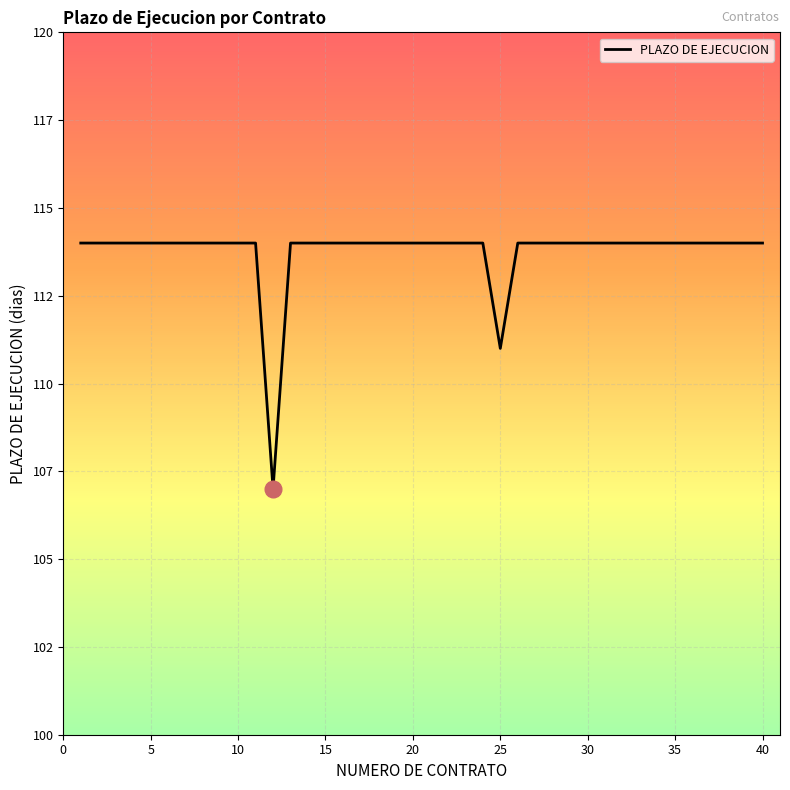

What is the smallest value displayed?

107